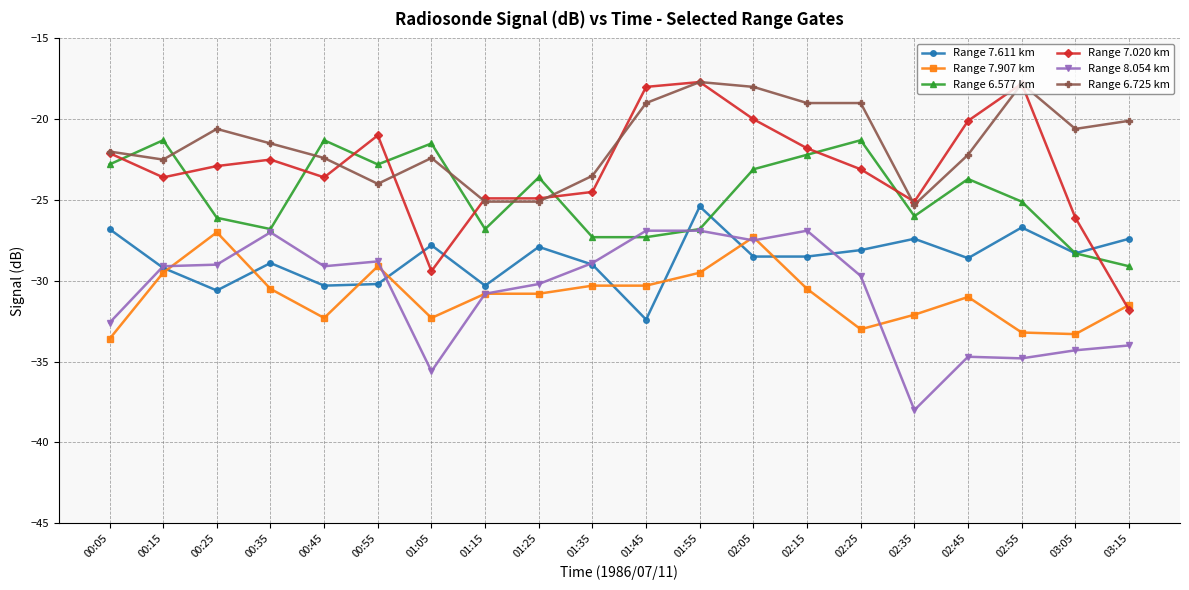

What is the minimum value shown in the chart?

-38.0